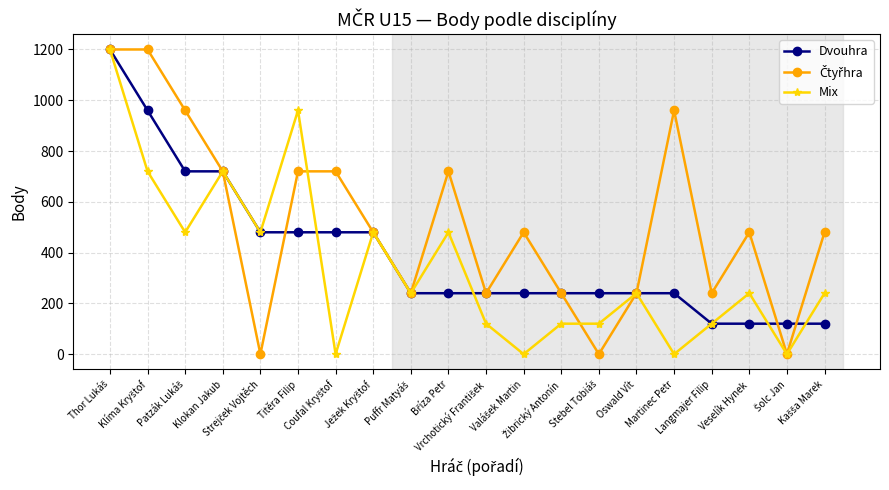

At how many categories does at least one series exceed 172?

19